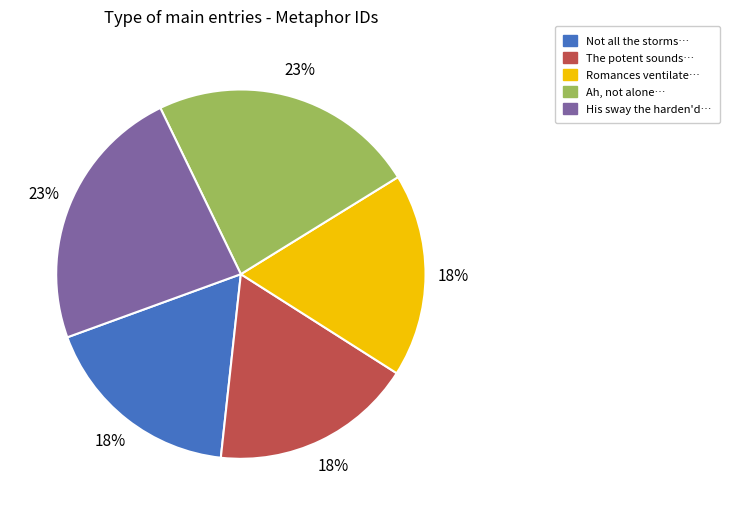

Which has a higher value, Not all the storms… or Ah, not alone…?

Ah, not alone…